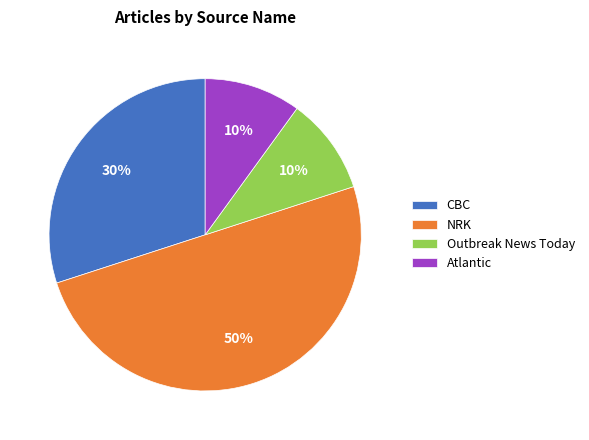

Does CBC represent more than half of the total?

No